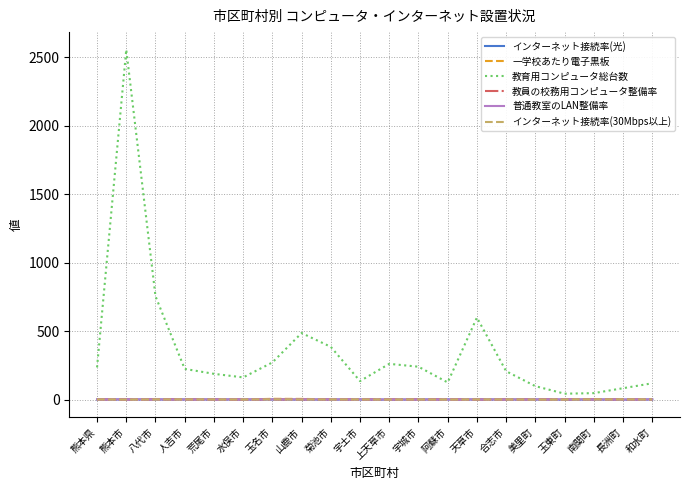

At which category does the chart reach its peak across all series?

熊本市